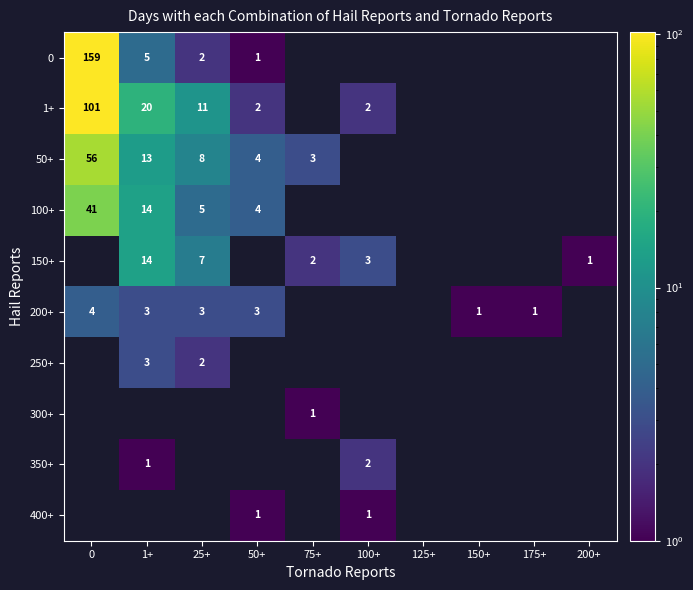

Between 50+ and 1+, which is larger?

1+